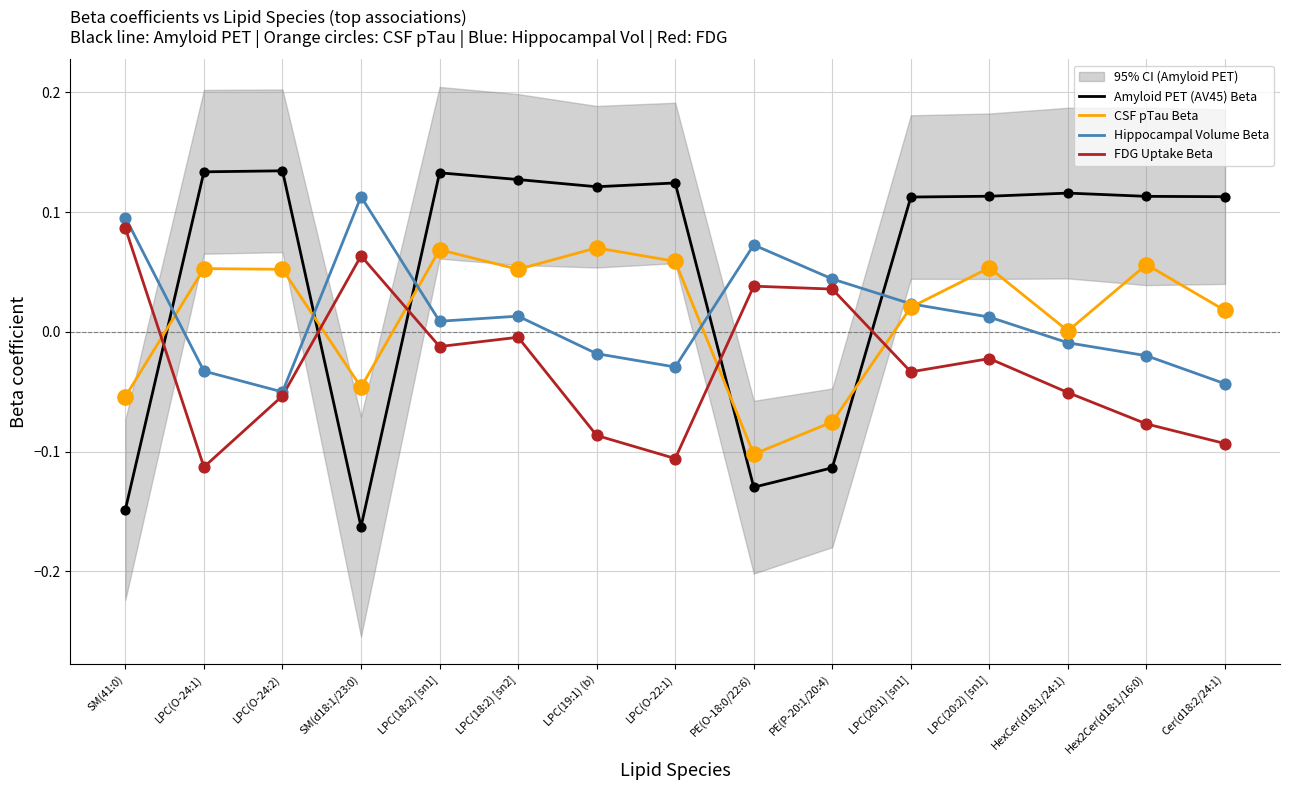

At which category is the sum across all series the highest?

LPC(18:2) [sn1]